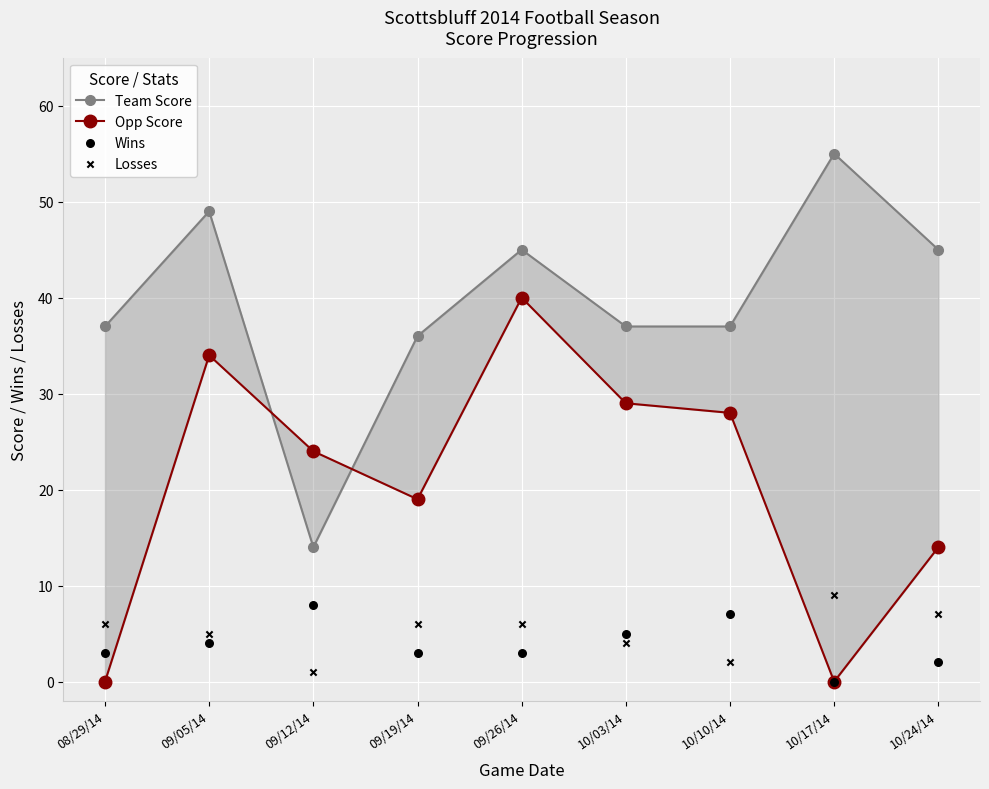

Which series reaches the maximum Y coordinate?

Team Score